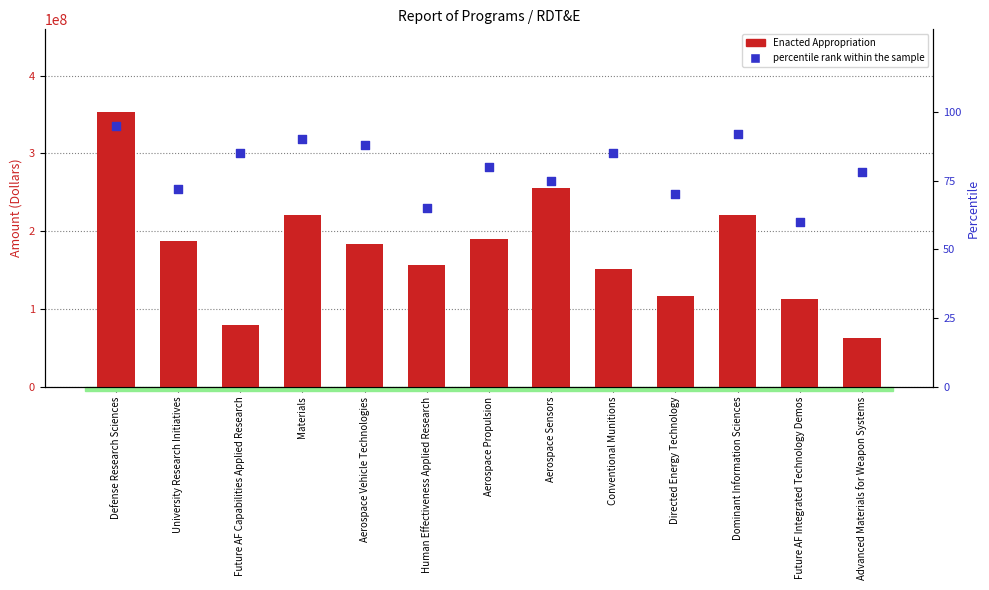

Which series has the widest spread of Y values?

Enacted Appropriation